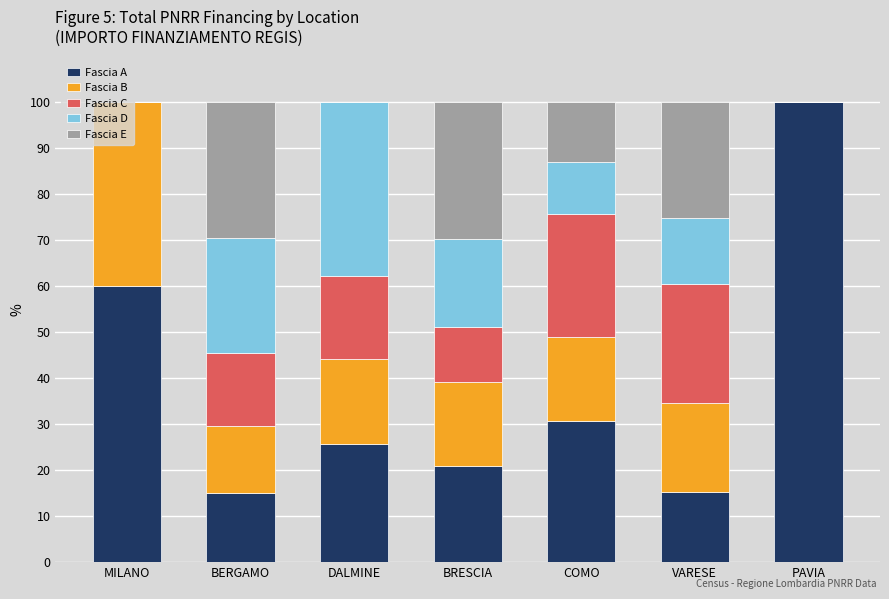

What is the sum of all Fascia A values?

267.6